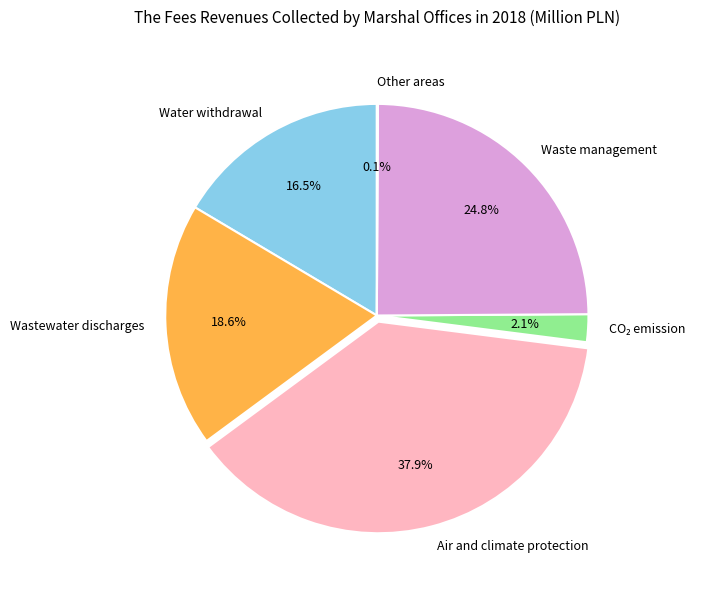

Is there any slice that represents more than half of the pie?

No